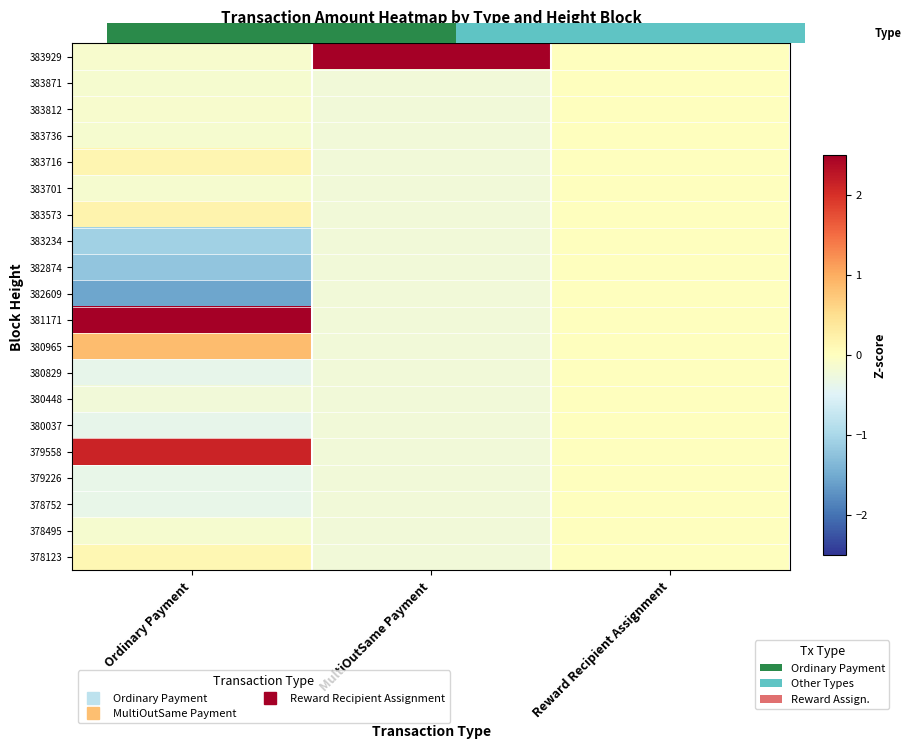

Which series has the largest total across all categories?

383929